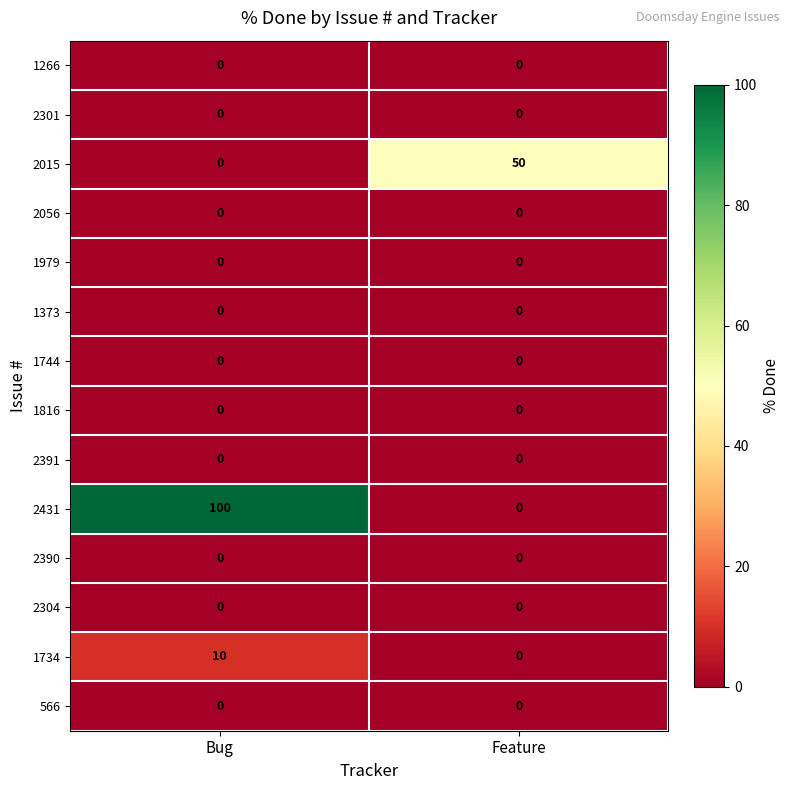

Which series has the largest total across all categories?

2431